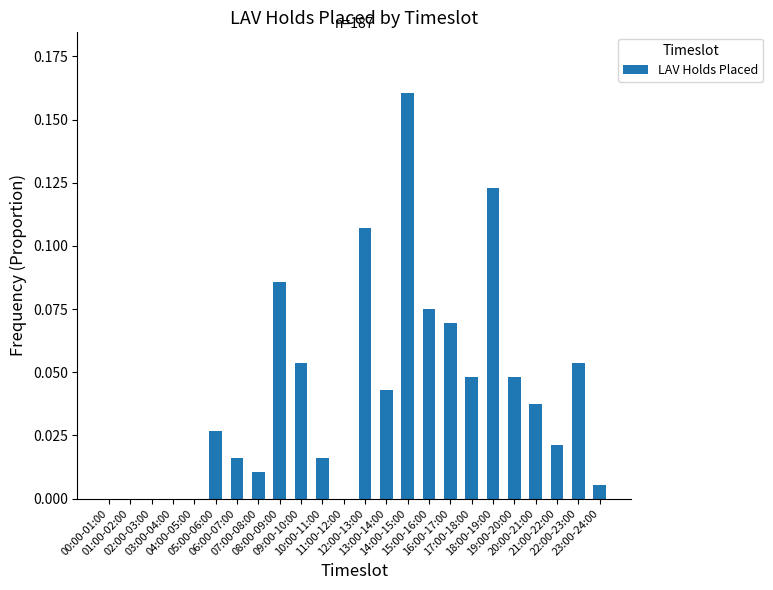

What is the sum of all values?

1.0